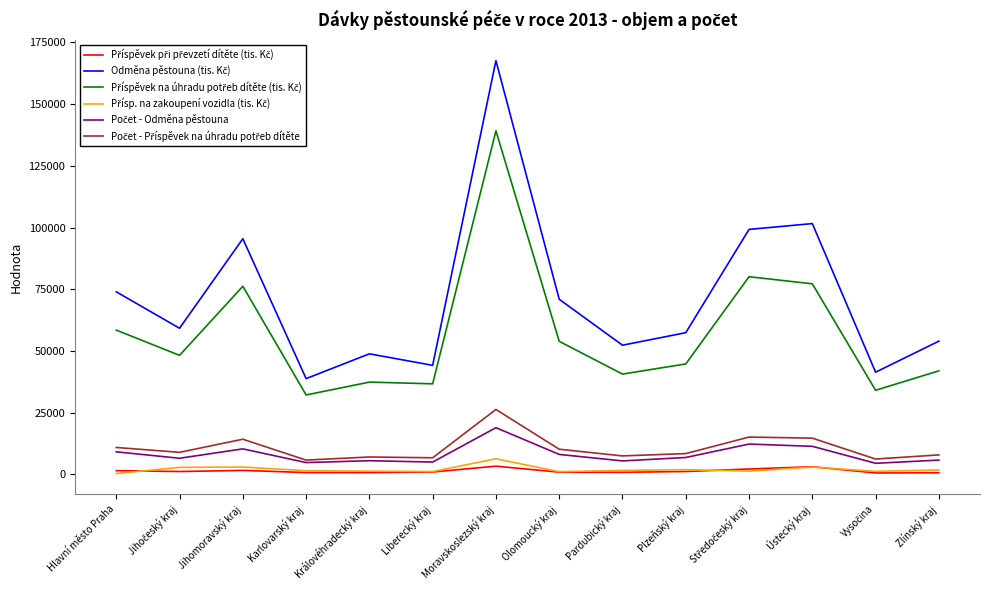

At how many categories does at least one series exceed 7038?

14